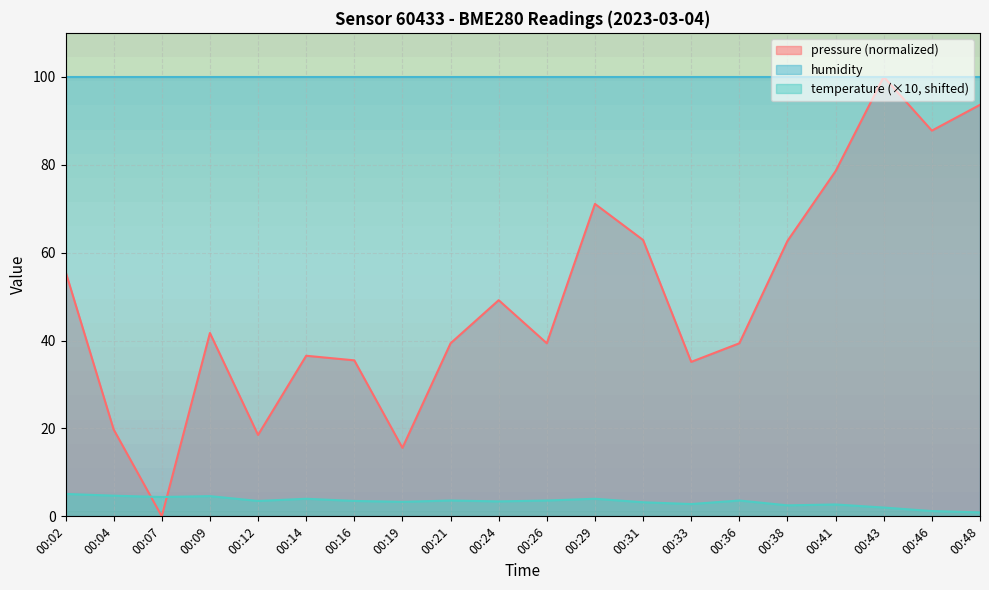

What is the highest value of the pressure (normalized) series?

100.0